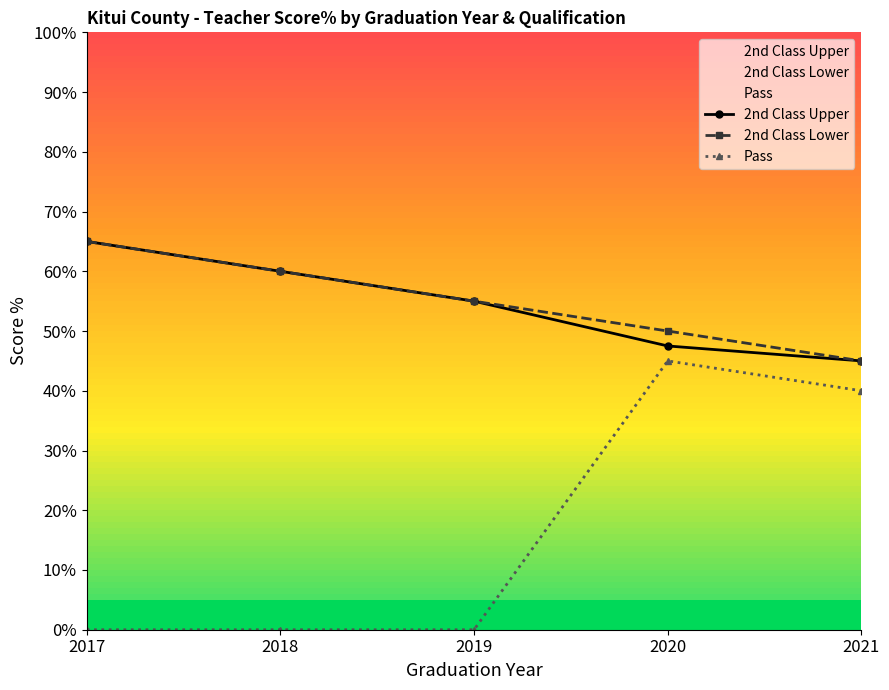

True or false: 2nd Class Upper and Pass cross at least once.

False